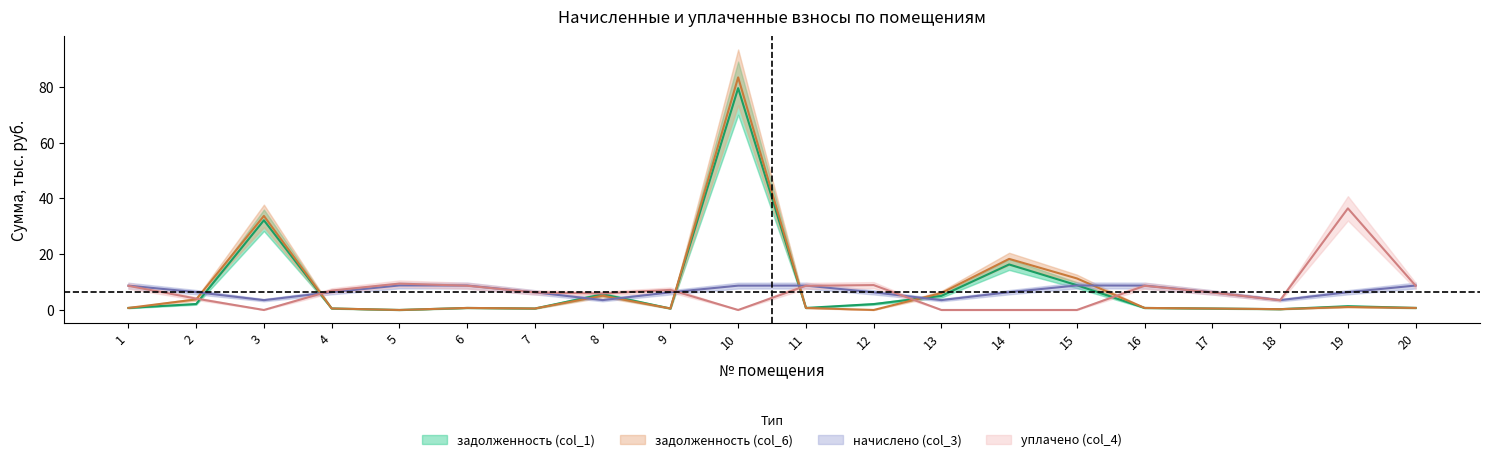

Is this an area chart (filled region under the line)?

No